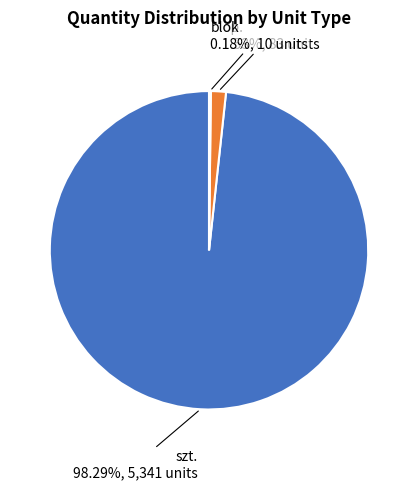

Which category has the biggest portion of the pie?

szt.